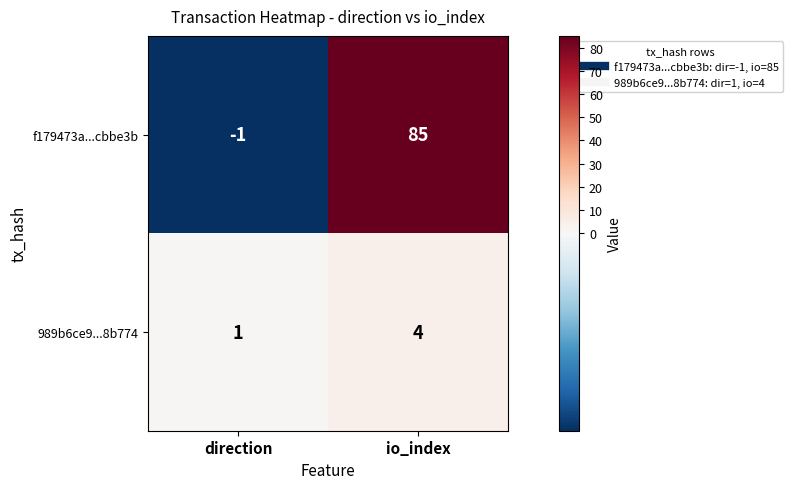

What is the greatest value displayed?

85